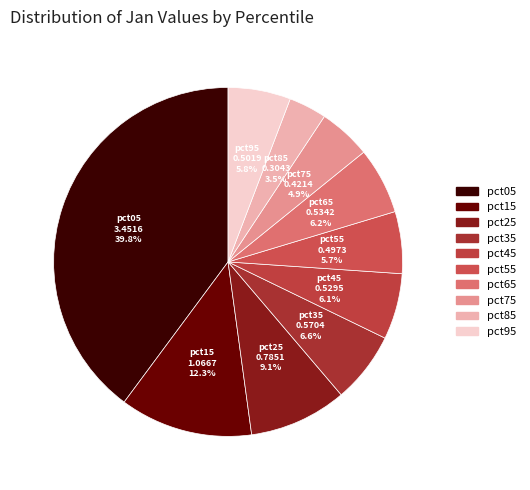

Which has a higher value, pct15 or pct45?

pct15